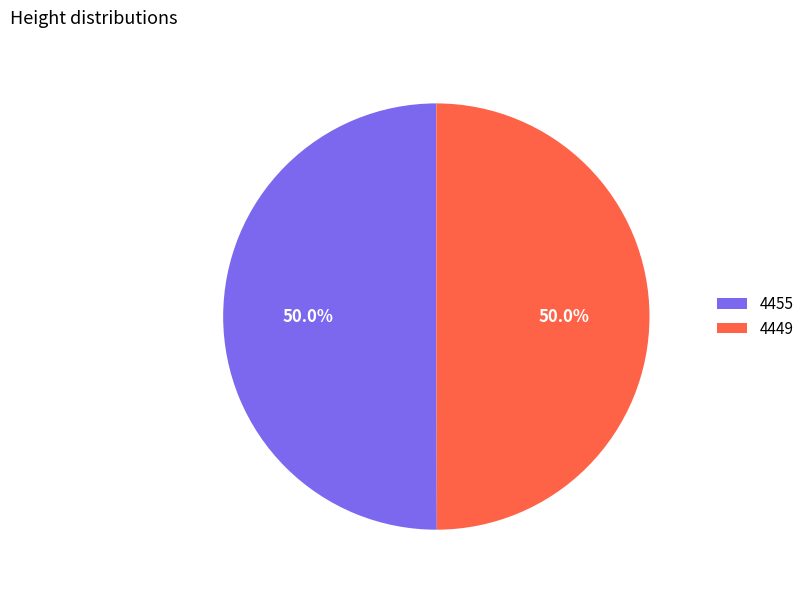

Combined, what portion of the pie is 4455 and 4449?

100.0%